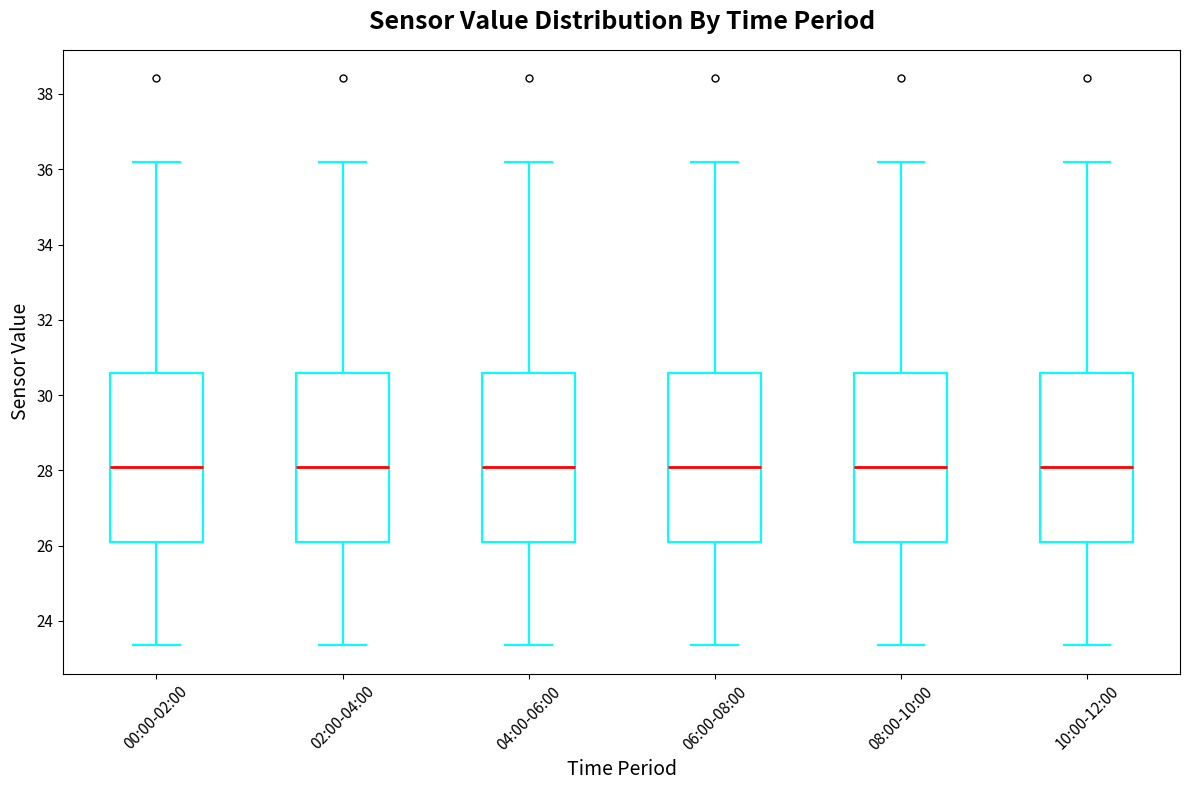

Reading left to right, transcribe this box plot: for each box, give where its median line is, the range the box spans, and where its two whiskers end, as read against the y-axis. The values are not printed on the chart, so give them approximately, as read against the axis.

00:00-02:00: median 28.0, box 26.0 to 30.6, whiskers 23.4 to 36.2
02:00-04:00: median 28.0, box 26.0 to 30.6, whiskers 23.4 to 36.2
04:00-06:00: median 28.0, box 26.0 to 30.6, whiskers 23.4 to 36.2
06:00-08:00: median 28.0, box 26.0 to 30.6, whiskers 23.4 to 36.2
08:00-10:00: median 28.0, box 26.0 to 30.6, whiskers 23.4 to 36.2
10:00-12:00: median 28.0, box 26.0 to 30.6, whiskers 23.4 to 36.2